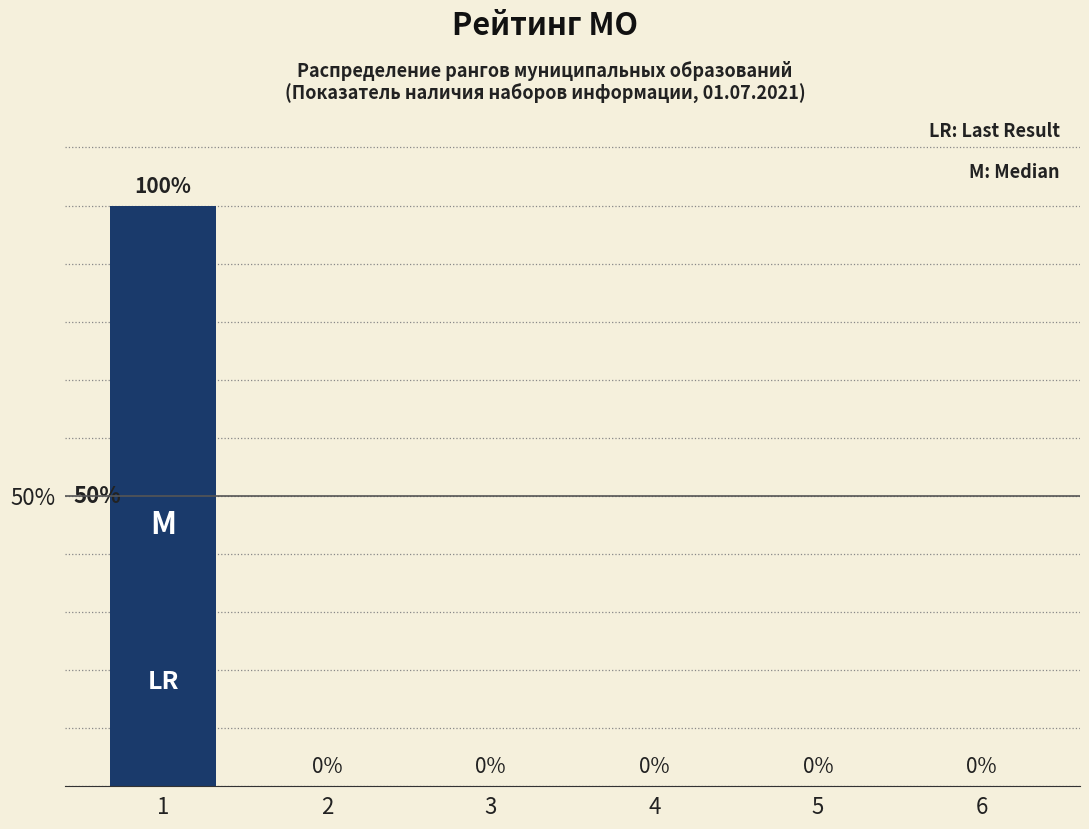

How many values exceed 0?

1